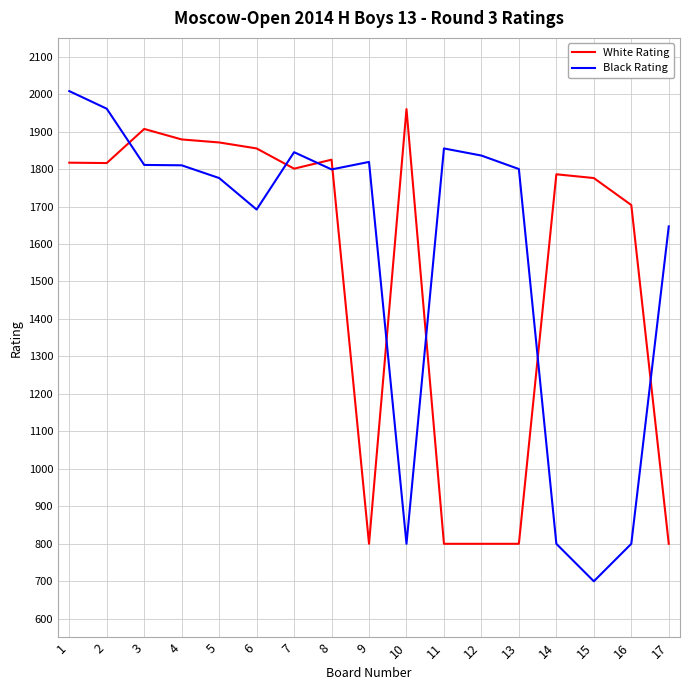

Is this an area chart (filled region under the line)?

No